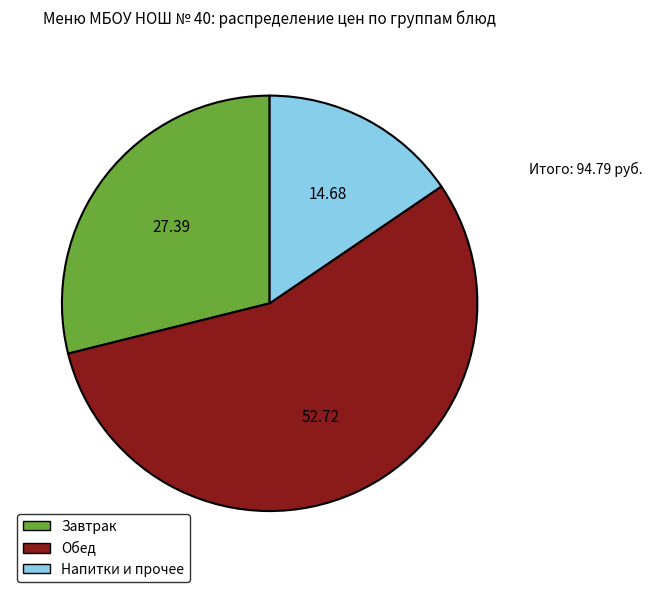

Which has a higher value, Завтрак or Обед?

Обед